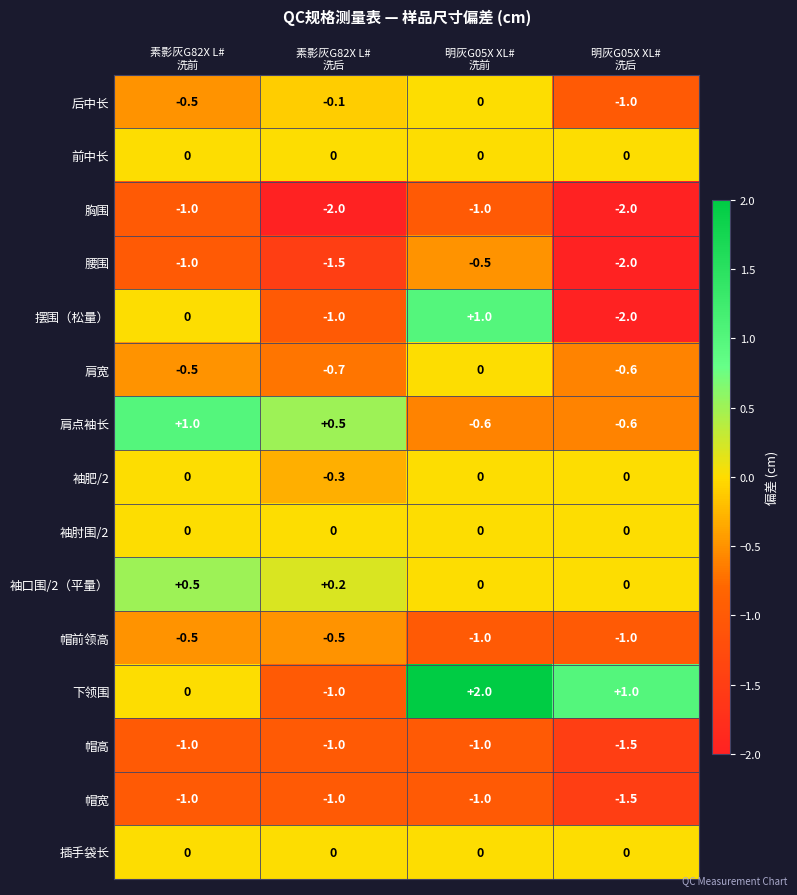

What is the average value of the 帽宽 series?

-1.1